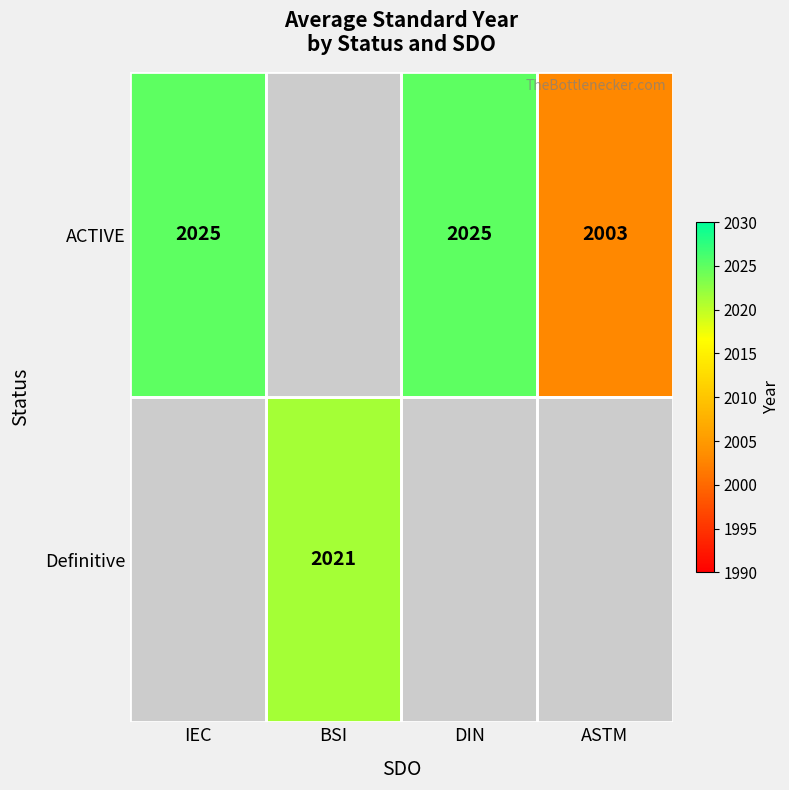

Count the number of categories in the chart.

4